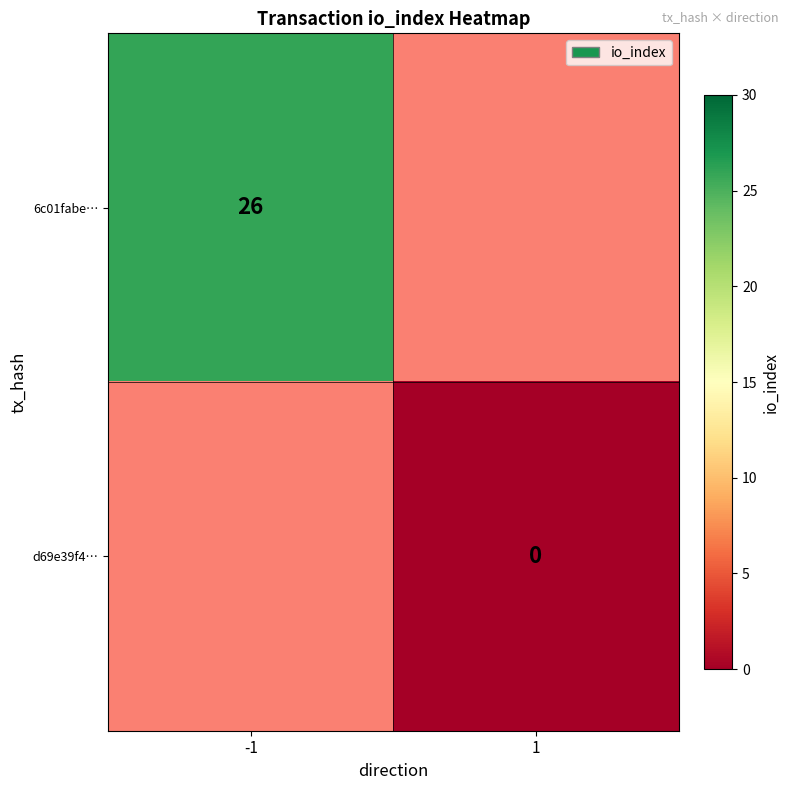

The 6c01fabe… series shows 26 at -1. True or false?

True